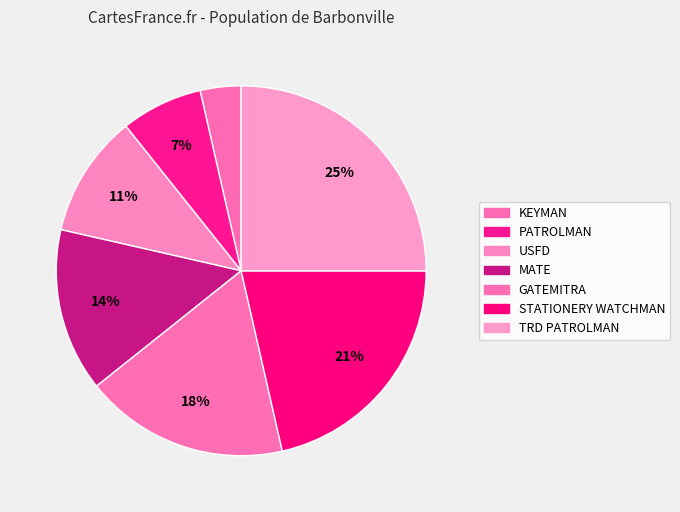

Does any single category account for the majority?

No